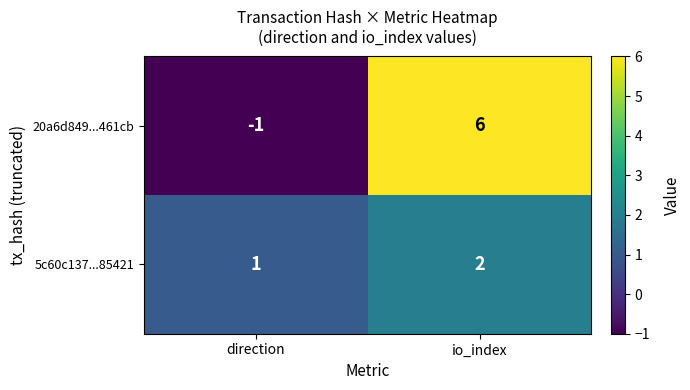

Reading right to left, list all the values displayed in this chart.

20a6d849...461cb: io_index=6	direction=-1
5c60c137...85421: io_index=2	direction=1